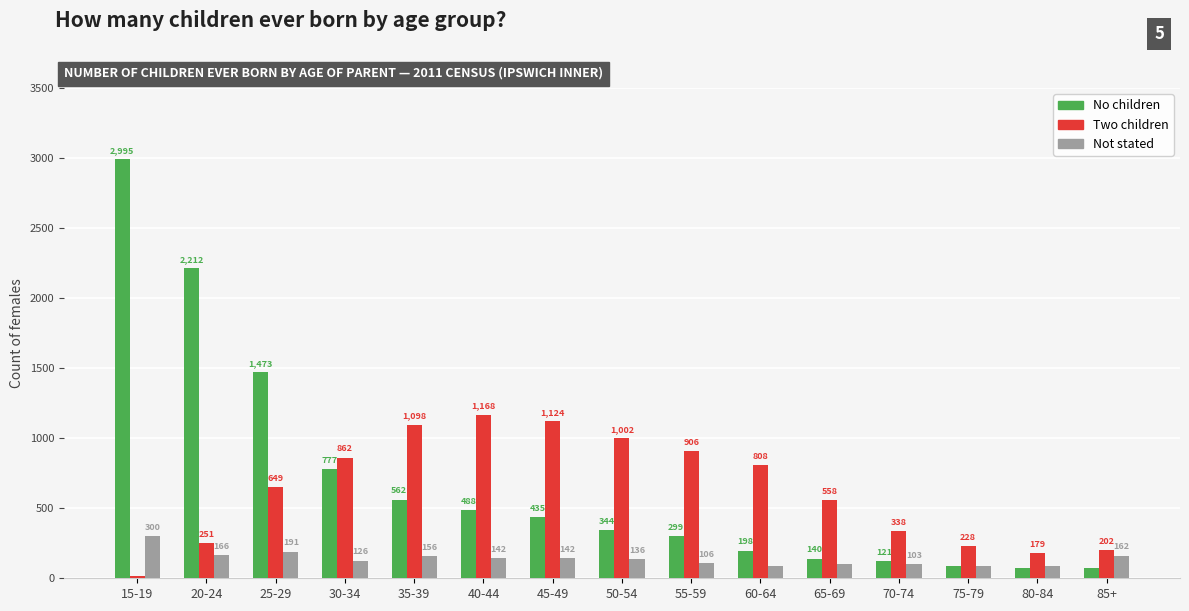

Reading left to right, what are all the values shown in this chart?

No children: 15-19=2995	20-24=2212	25-29=1473	30-34=777	35-39=562	40-44=488	45-49=435	50-54=344	55-59=299	60-64=198	65-69=140	70-74=121	75-79=86	80-84=71	85+=71
Two children: 15-19=15	20-24=251	25-29=649	30-34=862	35-39=1098	40-44=1168	45-49=1124	50-54=1002	55-59=906	60-64=808	65-69=558	70-74=338	75-79=228	80-84=179	85+=202
Not stated: 15-19=300	20-24=166	25-29=191	30-34=126	35-39=156	40-44=142	45-49=142	50-54=136	55-59=106	60-64=87	65-69=100	70-74=103	75-79=89	80-84=90	85+=162